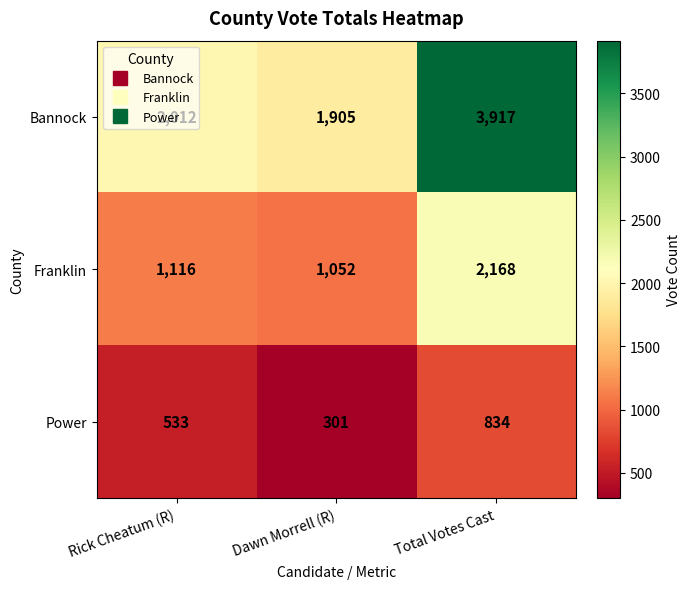

Rank the series at Rick Cheatum (R) from lowest to highest value.

Power, Franklin, Bannock